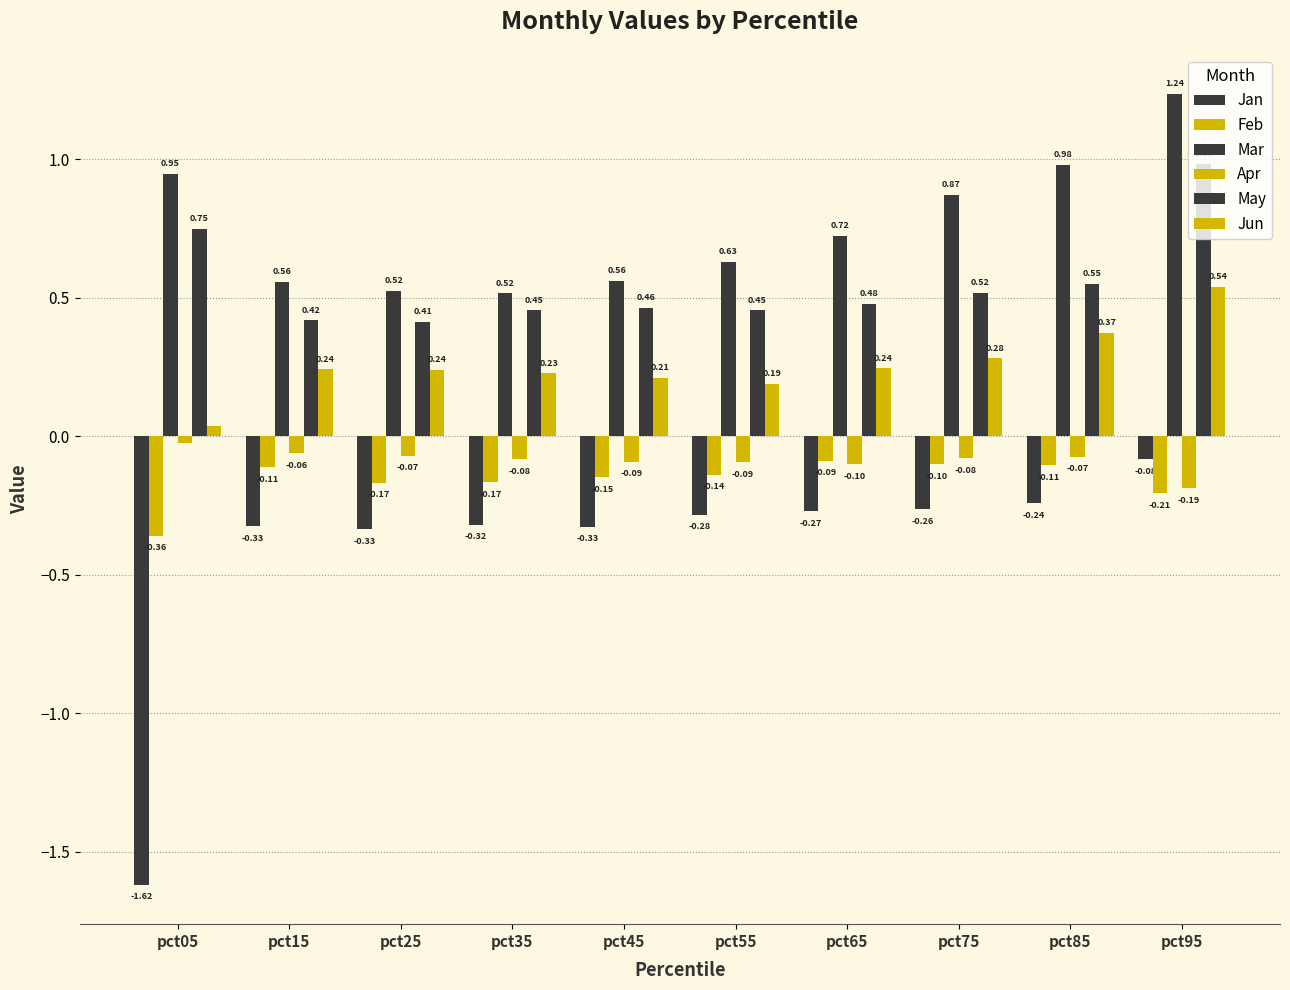

How many series are shown in this chart?

6